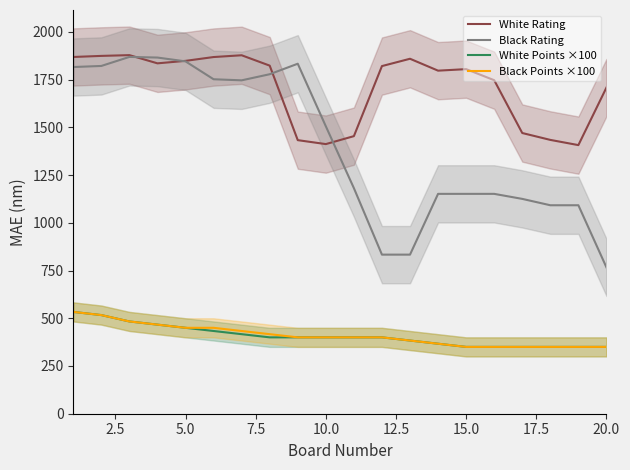

True or false: Black Rating and Black Points ×100 cross at least once.

False